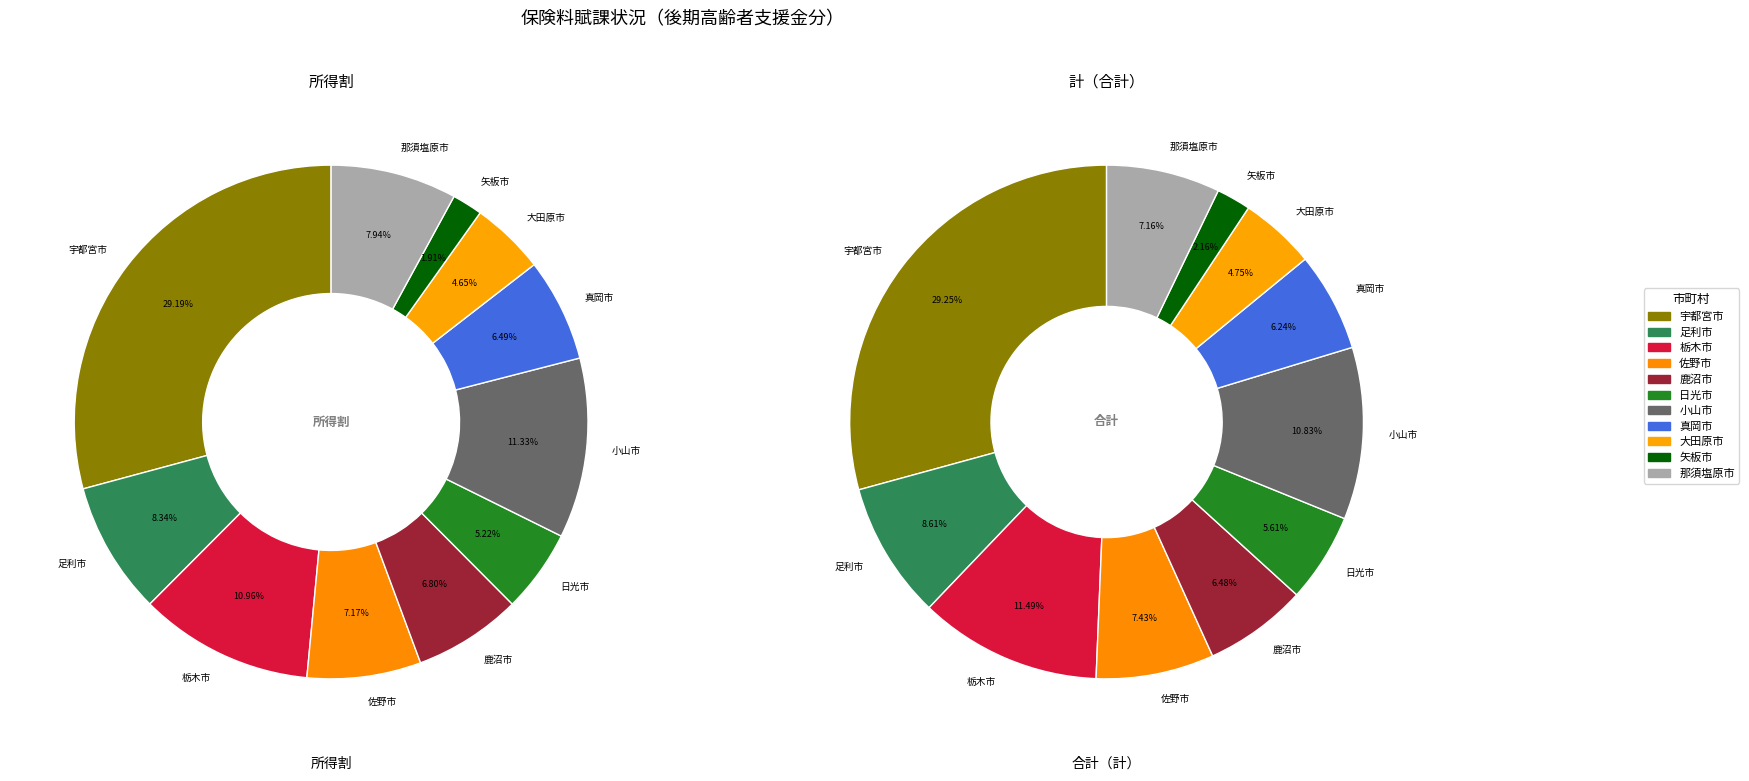

How many segments does this pie chart have?

11